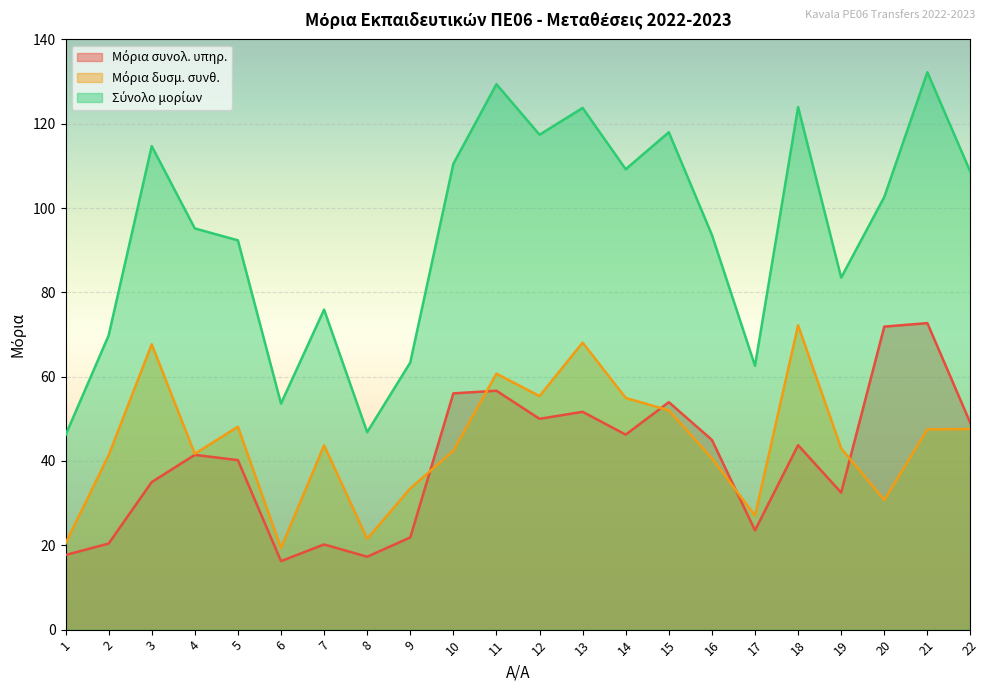

What is the maximum value for Μόρια συνολ. υπηρ.?

72.7